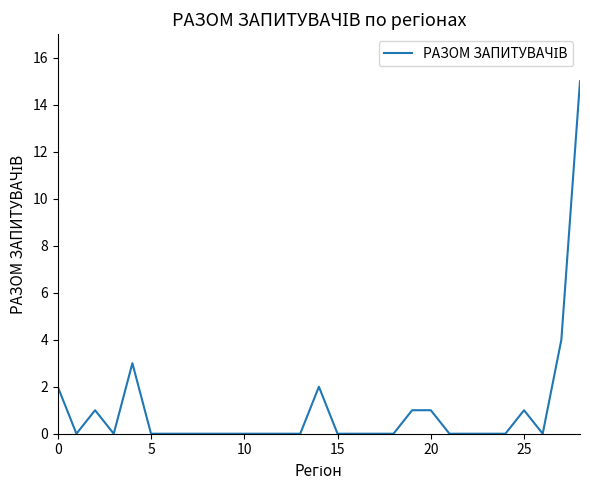

What is the greatest value displayed?

15